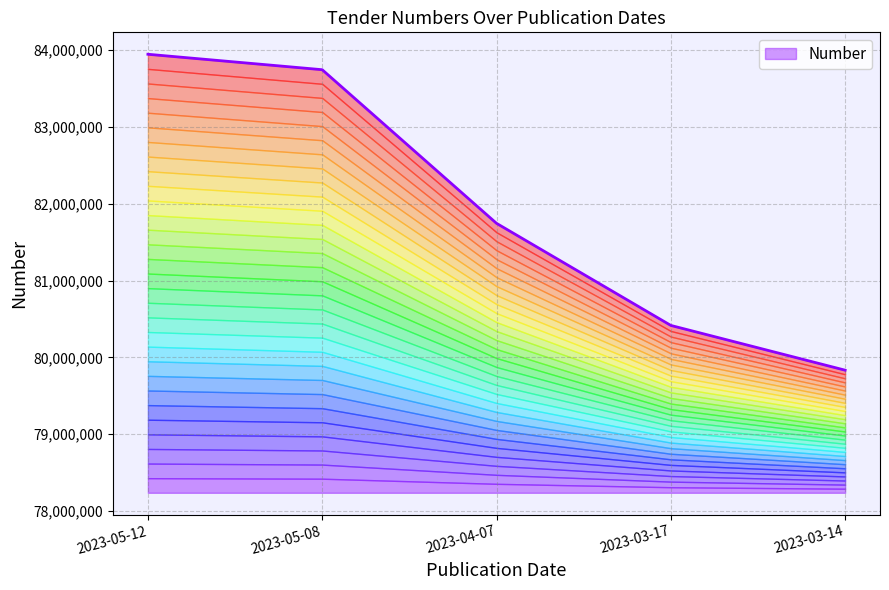

At which category does the chart reach its minimum across all series?

2023-03-14